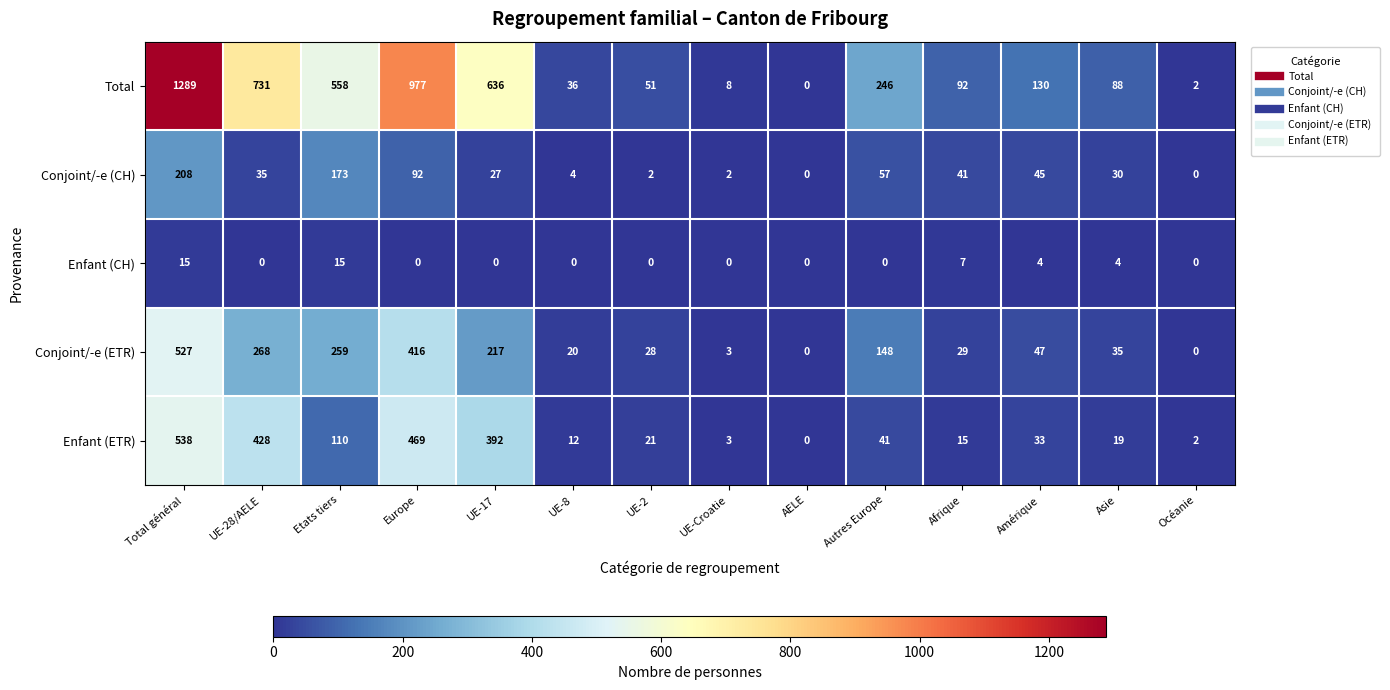

Rank the series by their maximum value, from lowest to highest.

Enfant (CH), Conjoint/-e (CH), Conjoint/-e (ETR), Enfant (ETR), Total